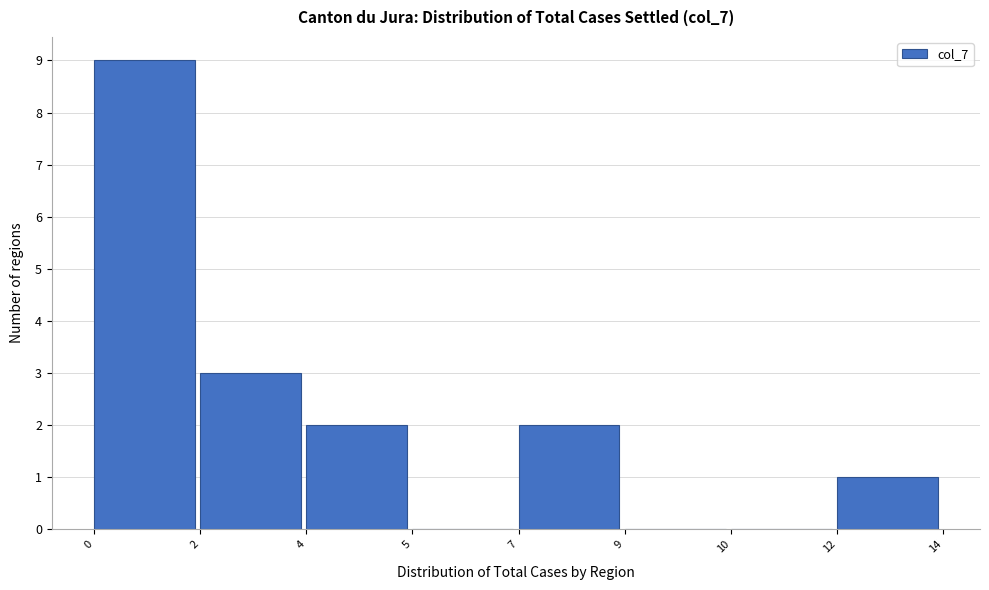

Reading left to right, transcribe all the data shown in this chart.

0=9	2=3	4=2	5=0	7=2	9=0	10=0	12=1